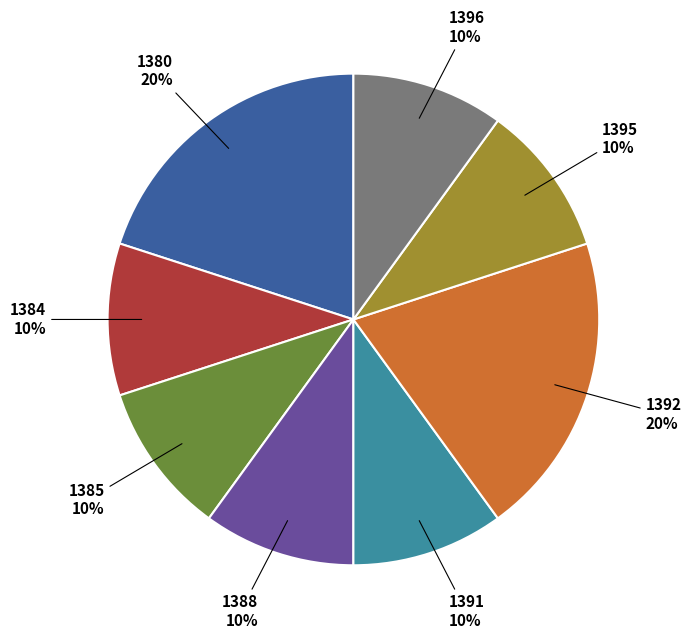

Is there any slice that represents more than half of the pie?

No